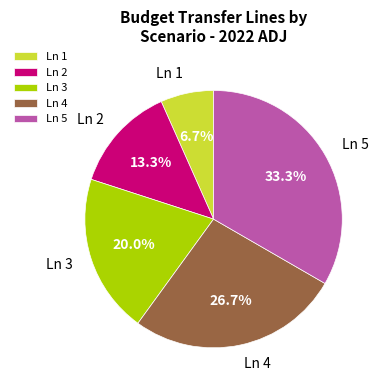

To the nearest percent, what is the difference between the largest and smallest slice percentages?

27%